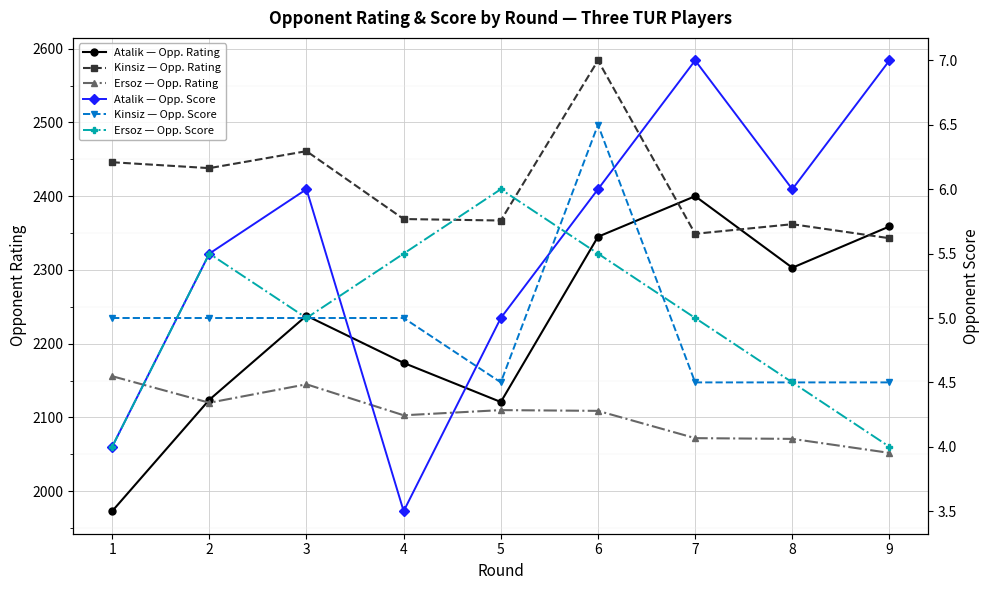

True or false: Kinsiz — Opp. Rating has more than 0 points higher than both neighbors.

True